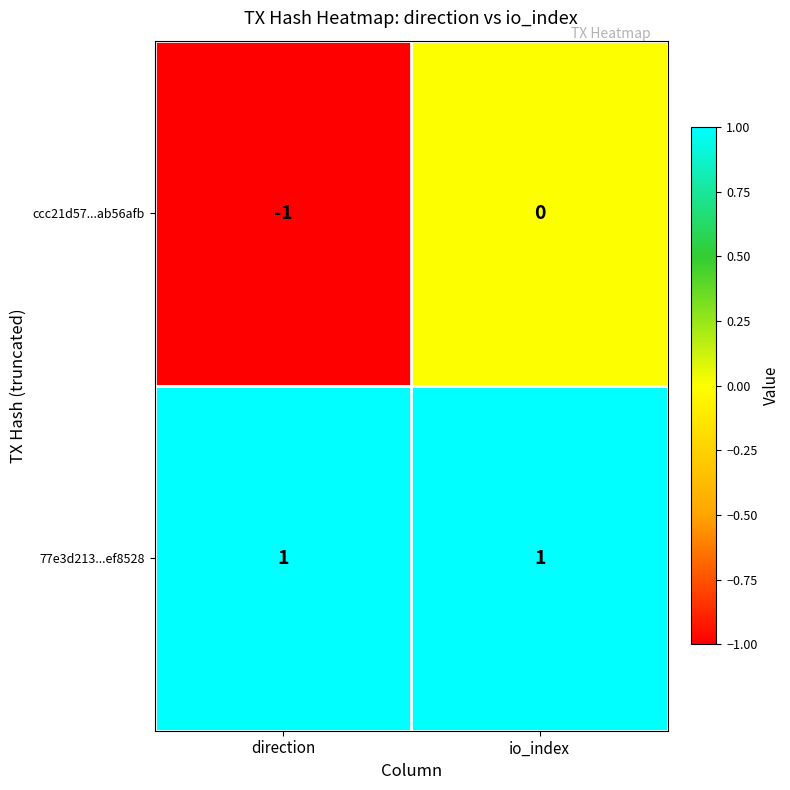

Rank the series by their maximum value, from highest to lowest.

77e3d213...ef8528, ccc21d57...ab56afb